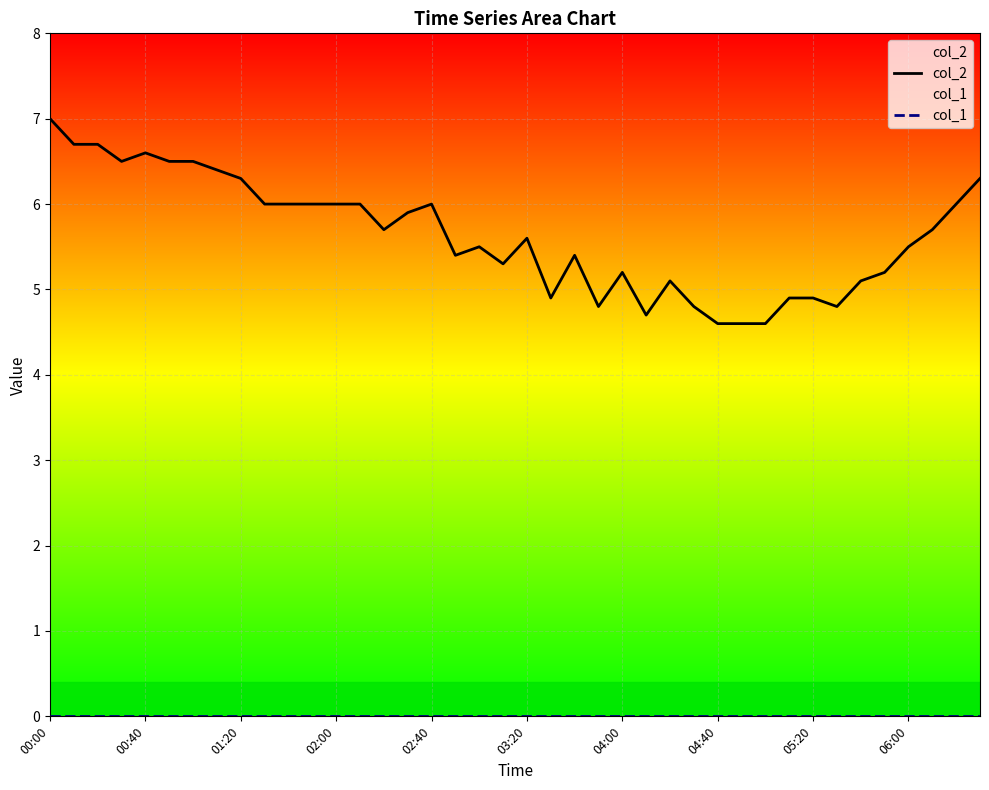

Which category has the highest value in the col_2 series?

00:00